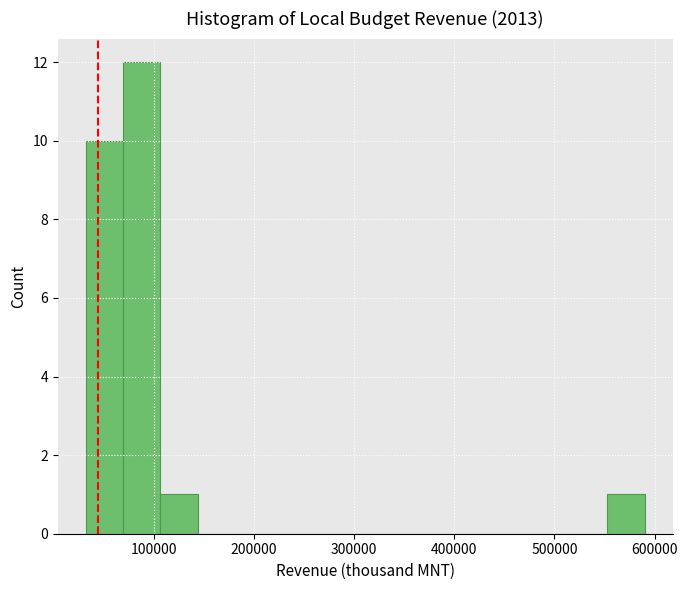

Read against the x-axis, roughly where is the centre of the tallest bar?

90000